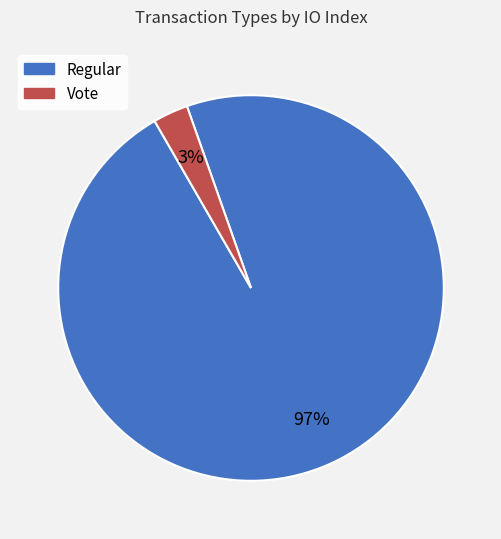

What percentage is the Vote slice, to the nearest percent?

3%